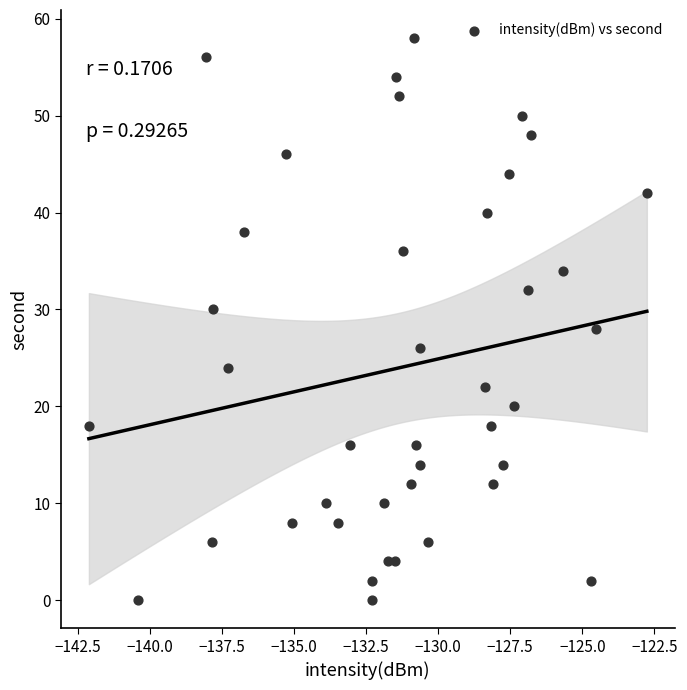

What is the range of Y values (max minus min)?

58